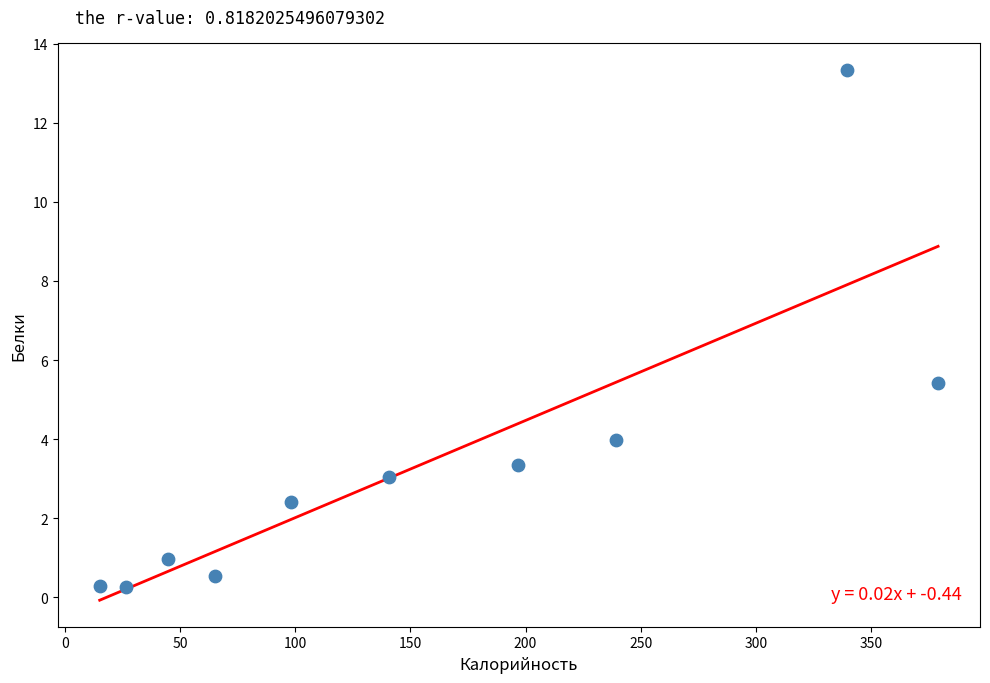

What is the range of X values (max minus min)?

363.8